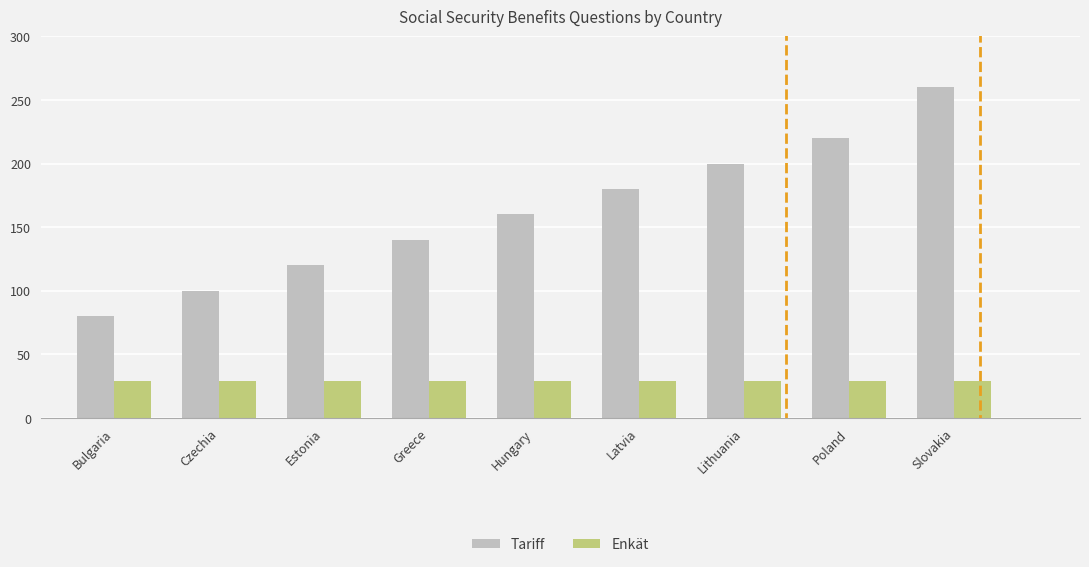

What is the sum of the Enkät values at Latvia and Czechia?

58